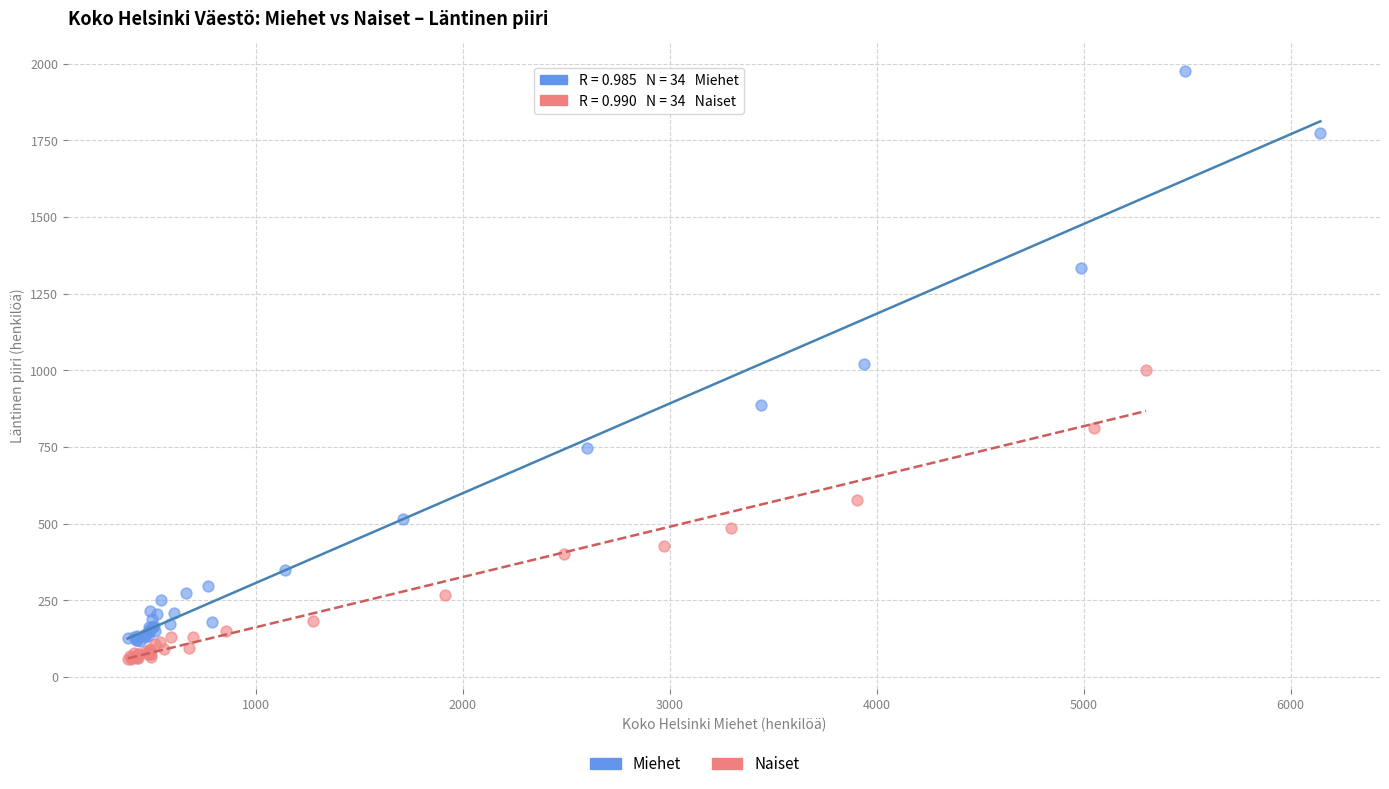

Which series has the largest Y range (max minus min)?

Miehet